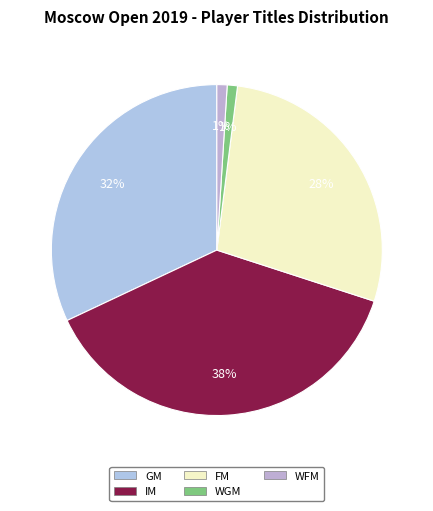

Is the sum of WFM and WGM greater than half?

No